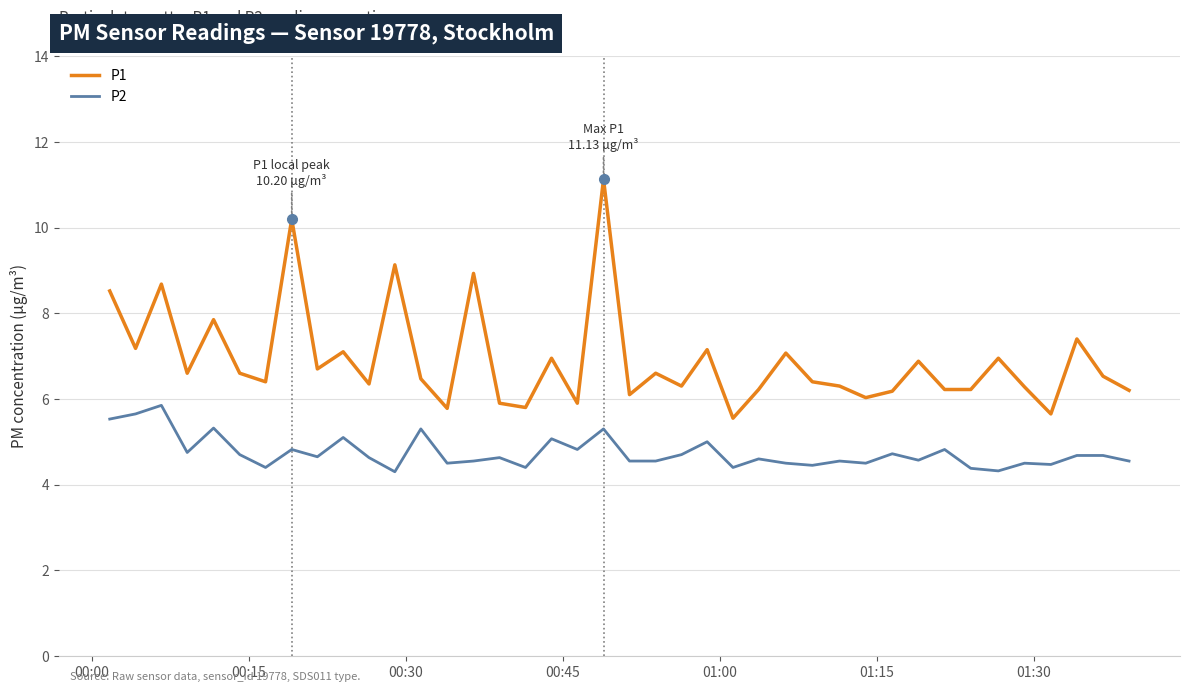

True or false: P2 and P1 cross at least once.

False